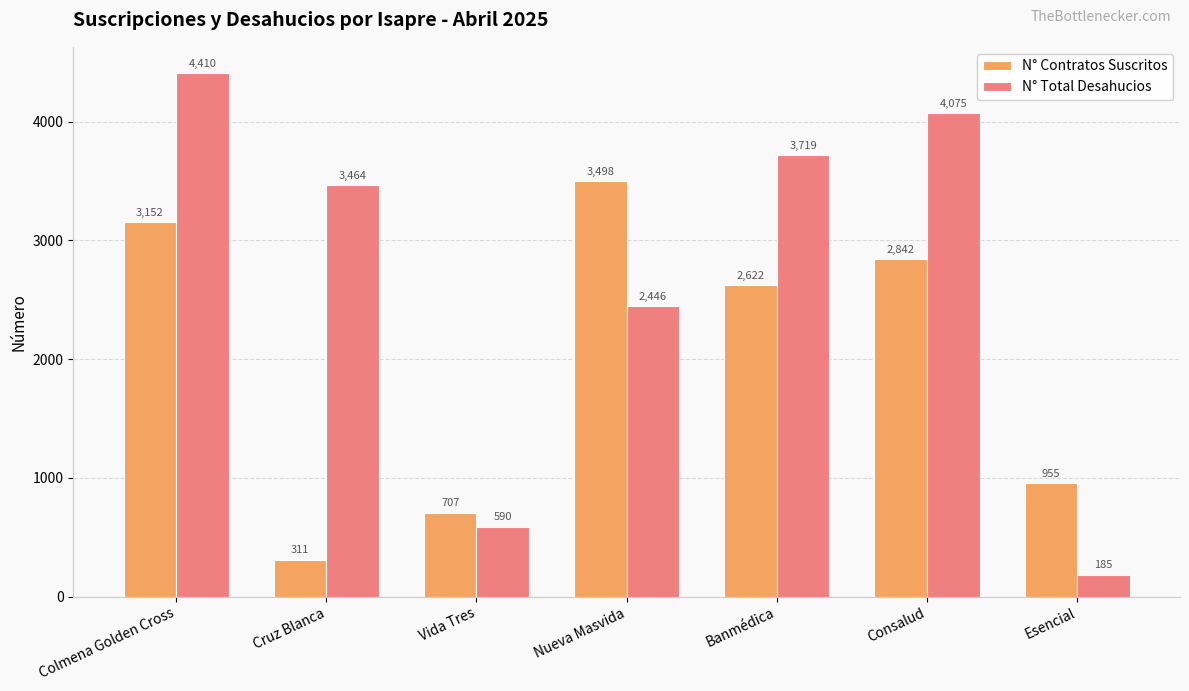

Rank the categories by N° Contratos Suscritos value from lowest to highest.

Cruz Blanca, Vida Tres, Esencial, Banmédica, Consalud, Colmena Golden Cross, Nueva Masvida